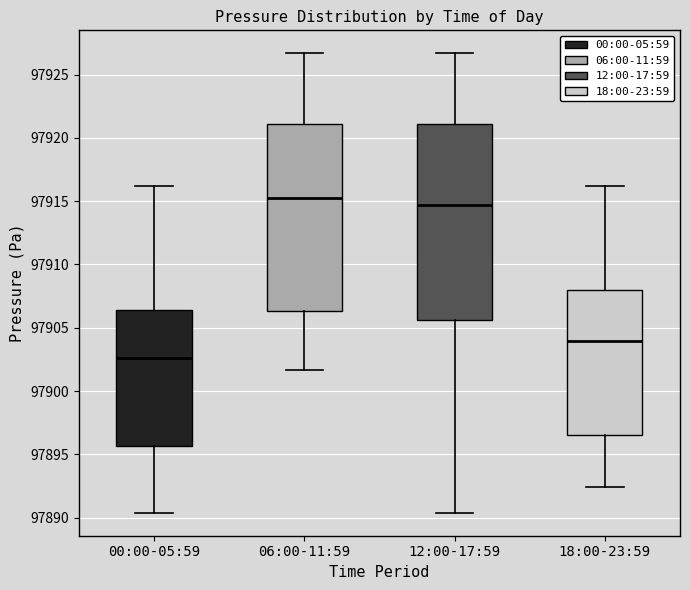

Where does the median line of the box for 00:00-05:59 sit on the y-axis? The values are not printed on the chart, so give them approximately, as read against the axis.

97902.5